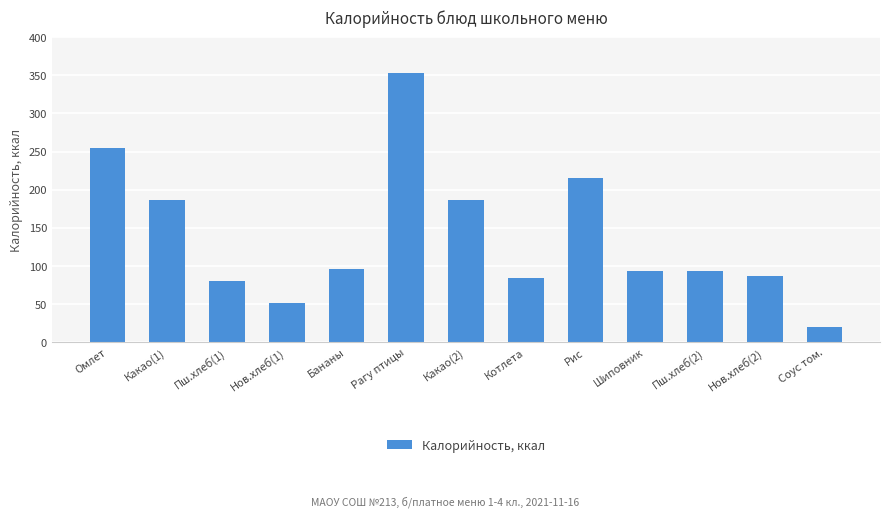

The chart shows a value of 94 at Шиповник. True or false?

True